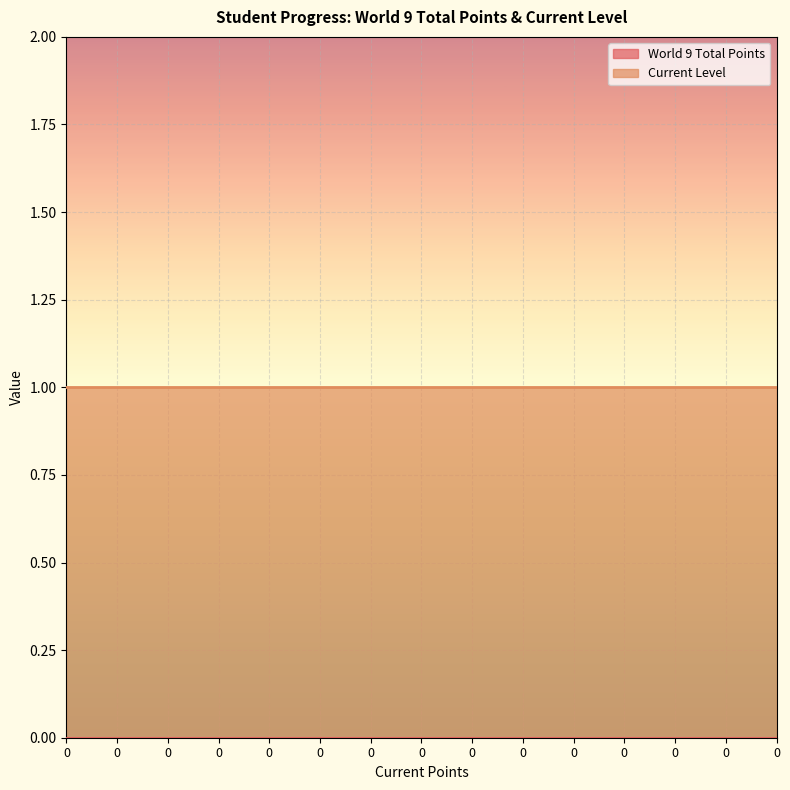

Reading left to right, what are all the values shown in this chart?

World 9 Total Points: 0=0	0=0	0=0	0=0	0=0	0=0	0=0	0=0	0=0	0=0	0=0	0=0	0=0	0=0	0=0
Current Level: 0=1	0=1	0=1	0=1	0=1	0=1	0=1	0=1	0=1	0=1	0=1	0=1	0=1	0=1	0=1